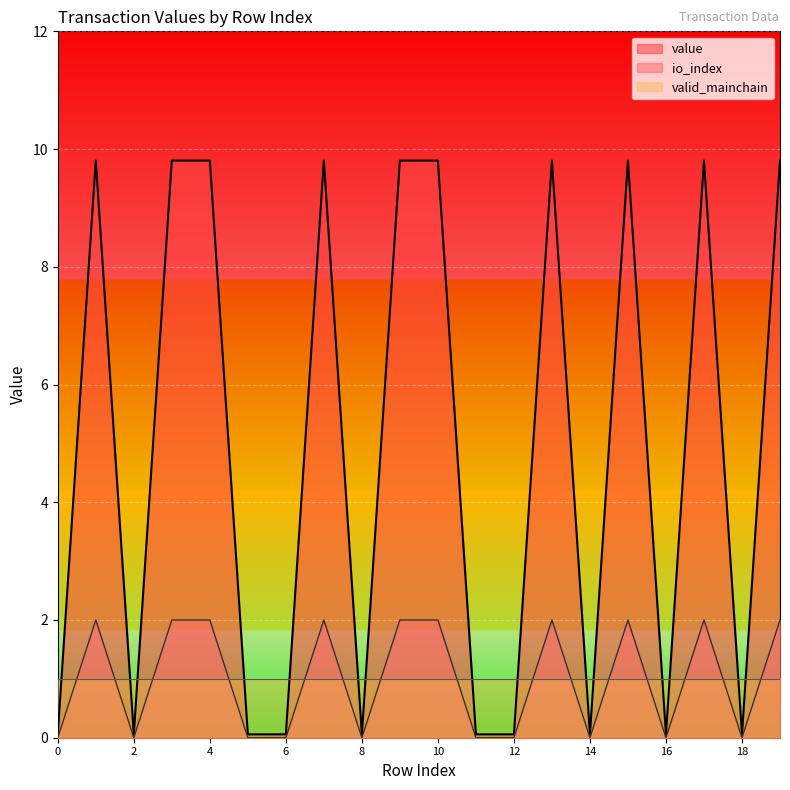

What is the spread (max minus min) of values at 11?

0.1